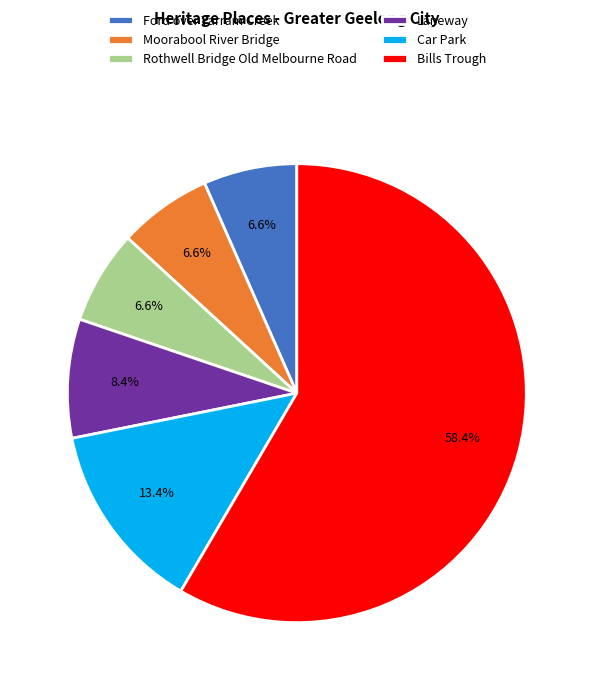

Does Bills Trough represent more than half of the total?

Yes